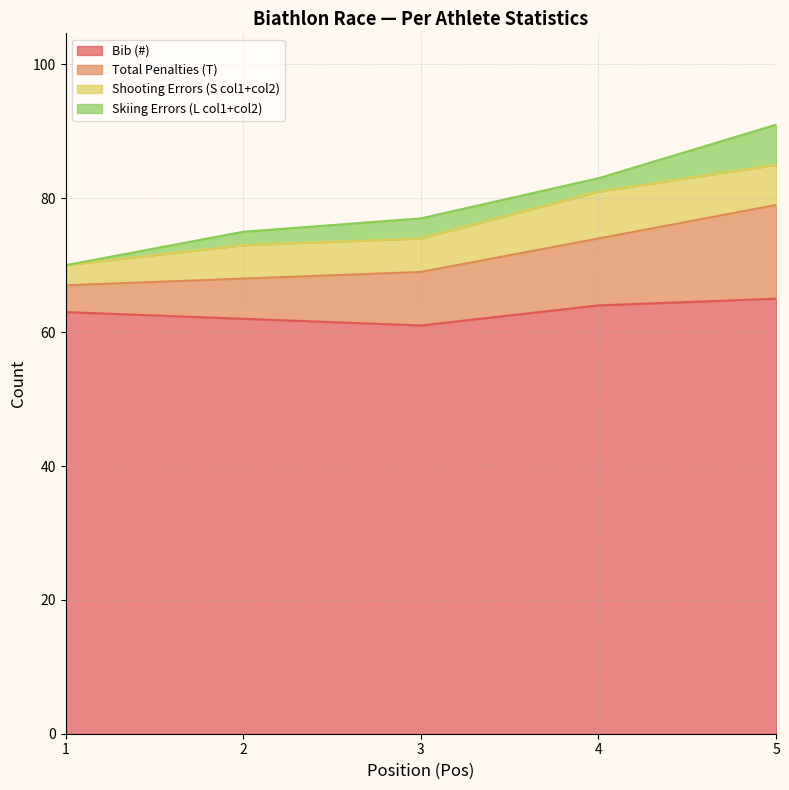

What is the minimum value for Bib (#)?

61